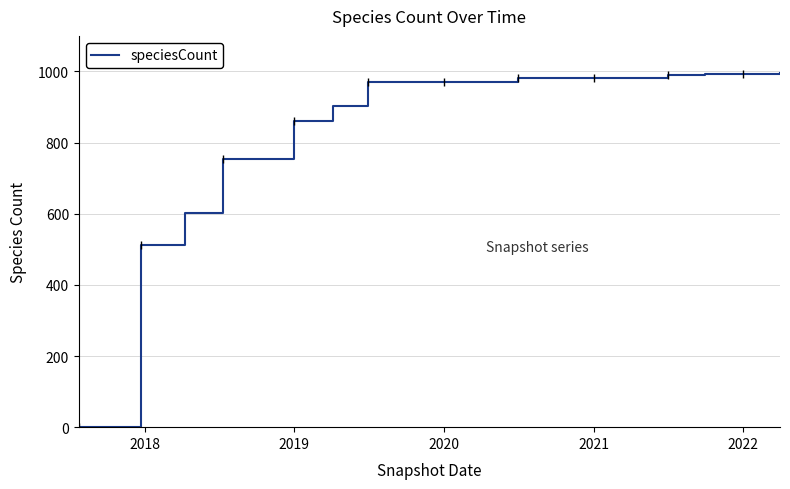

What is the maximum value shown in the chart?

997